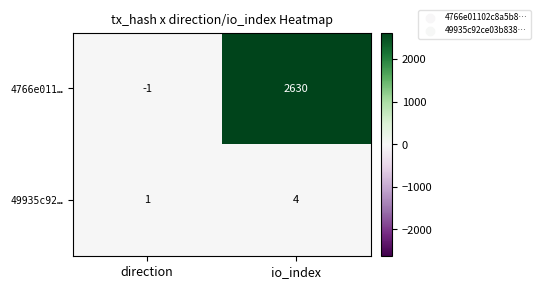

List the series in order of their peak value, lowest first.

49935c92…, 4766e011…